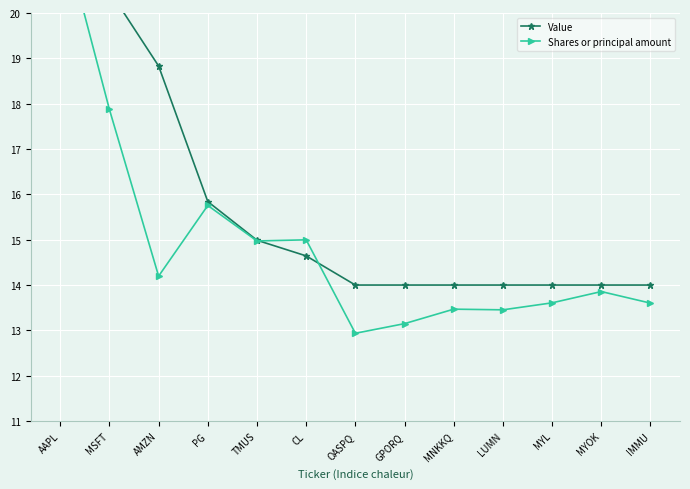

The Value series shows 20.5 at LUMN. True or false?

False